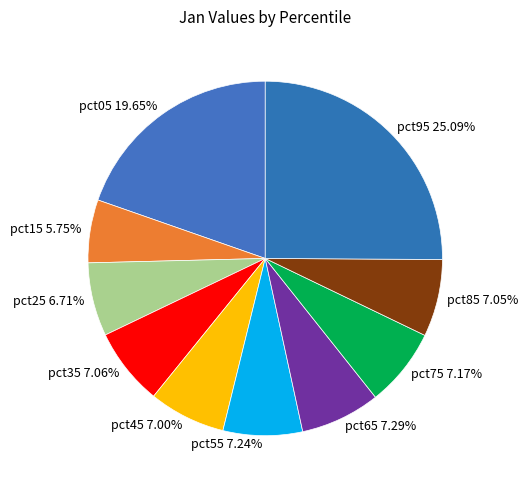

True or false: pct15 accounts for 6% of the total.

True